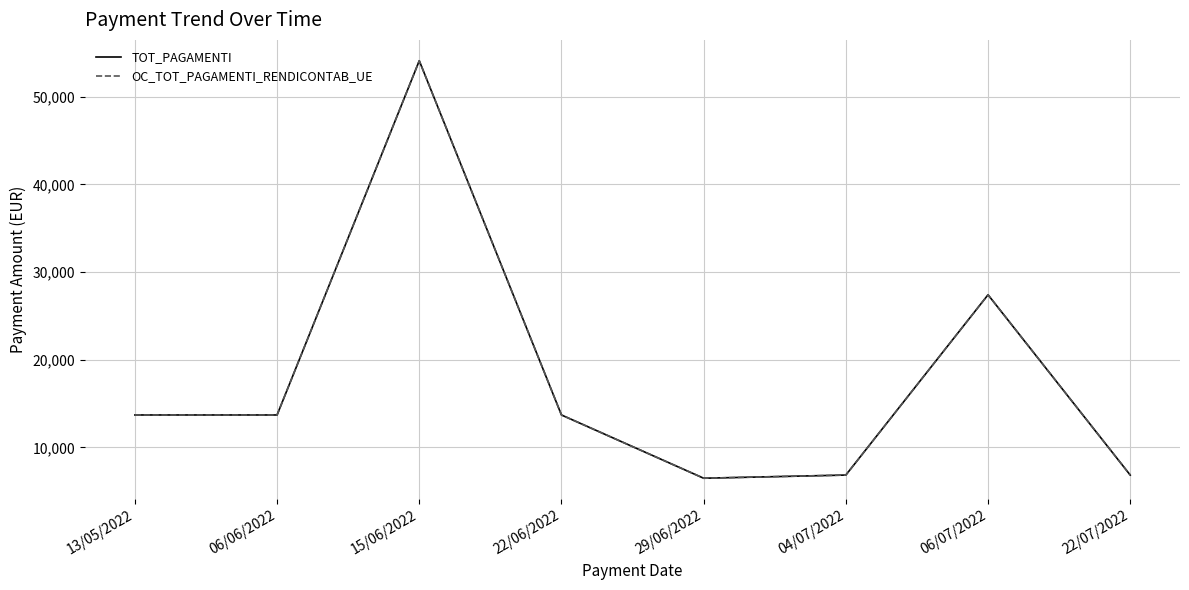

Is this an area chart (filled region under the line)?

No